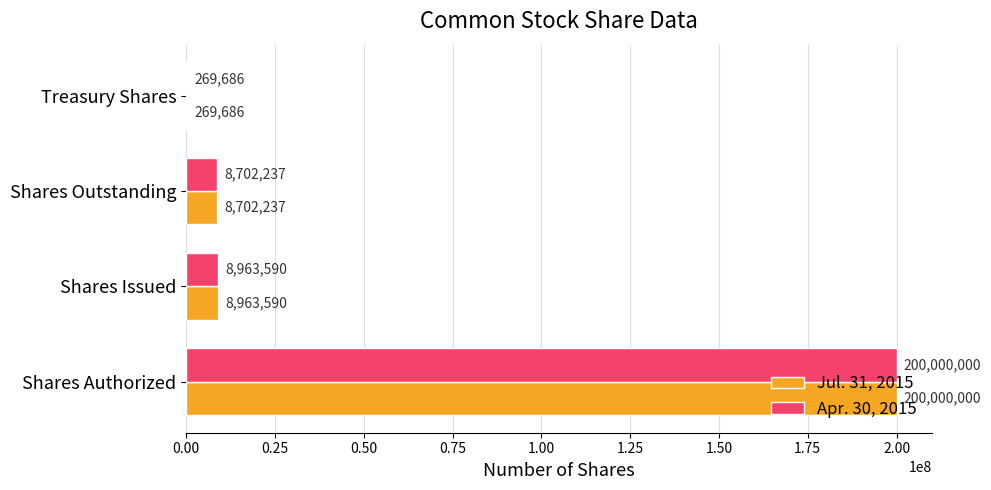

True or false: Apr. 30, 2015 has a value of 111059214 at Shares Authorized.

False